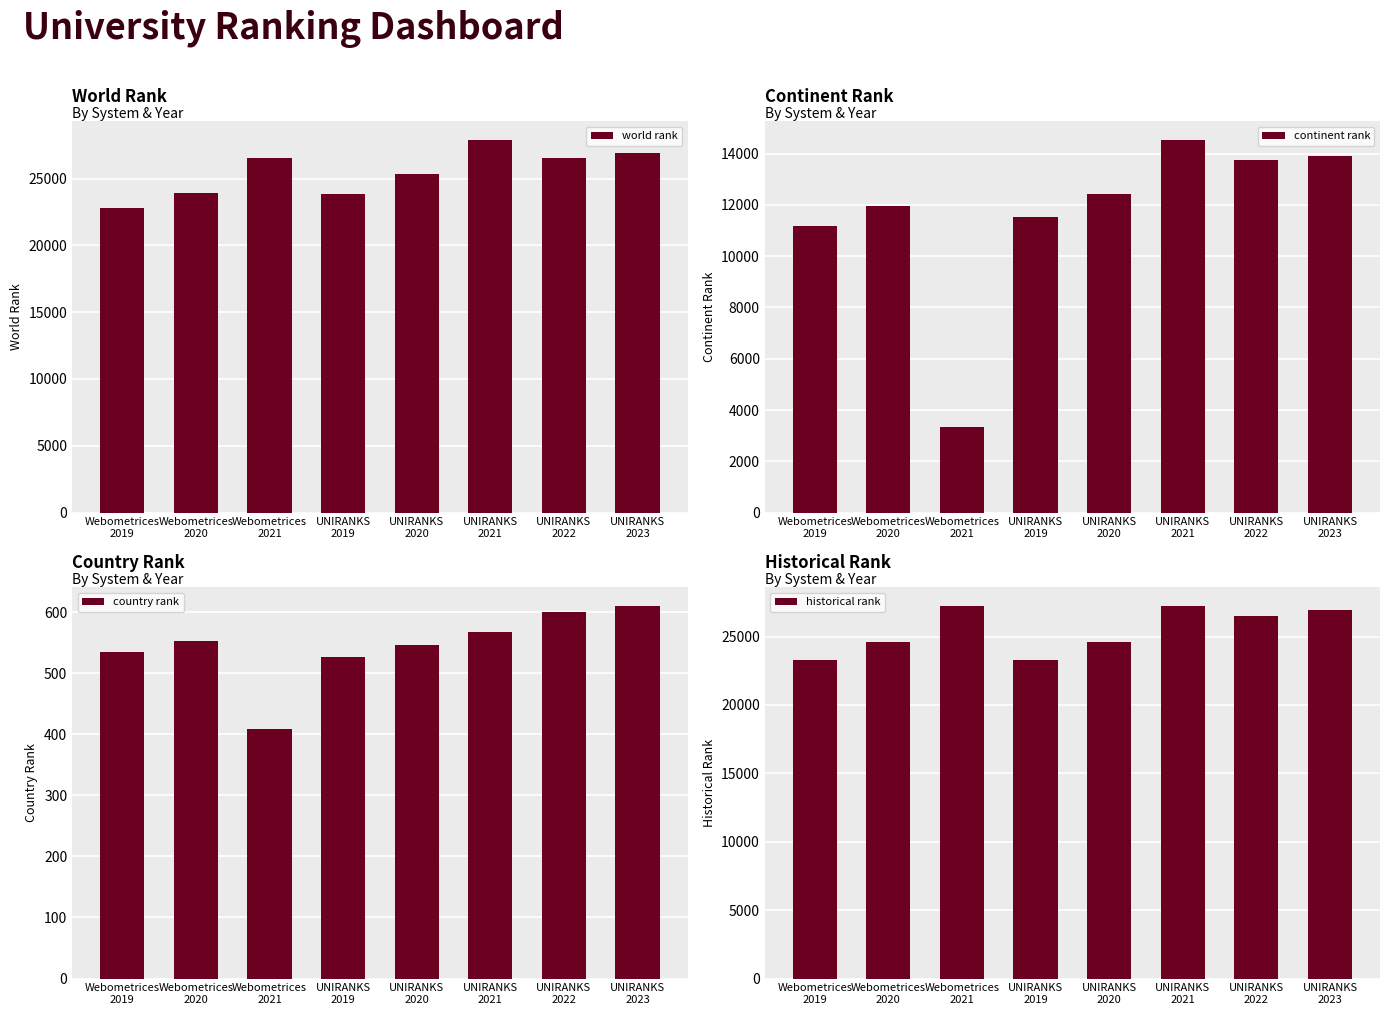

The continent rank series shows 3979.2 at UNIRANKS
2023. True or false?

False